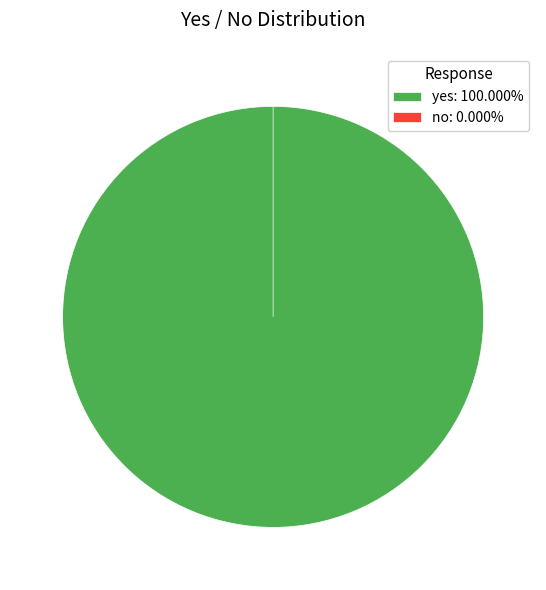

Which category accounts for the majority?

yes